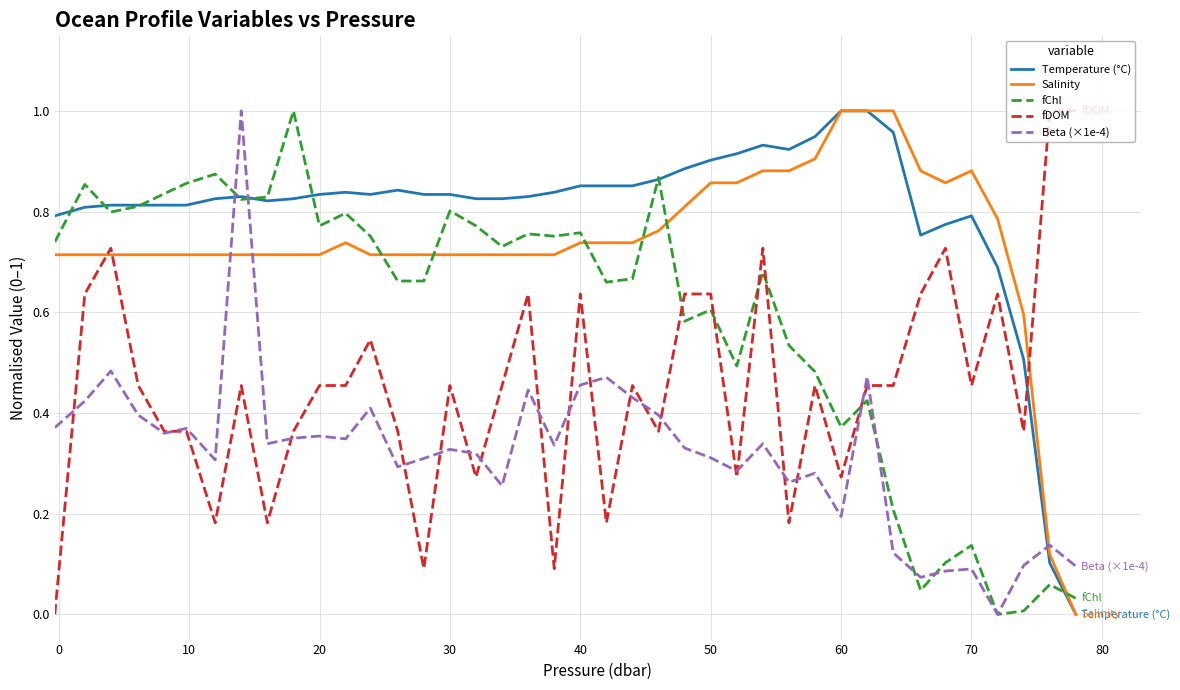

Which series has the largest total across all categories?

Temperature (°C)